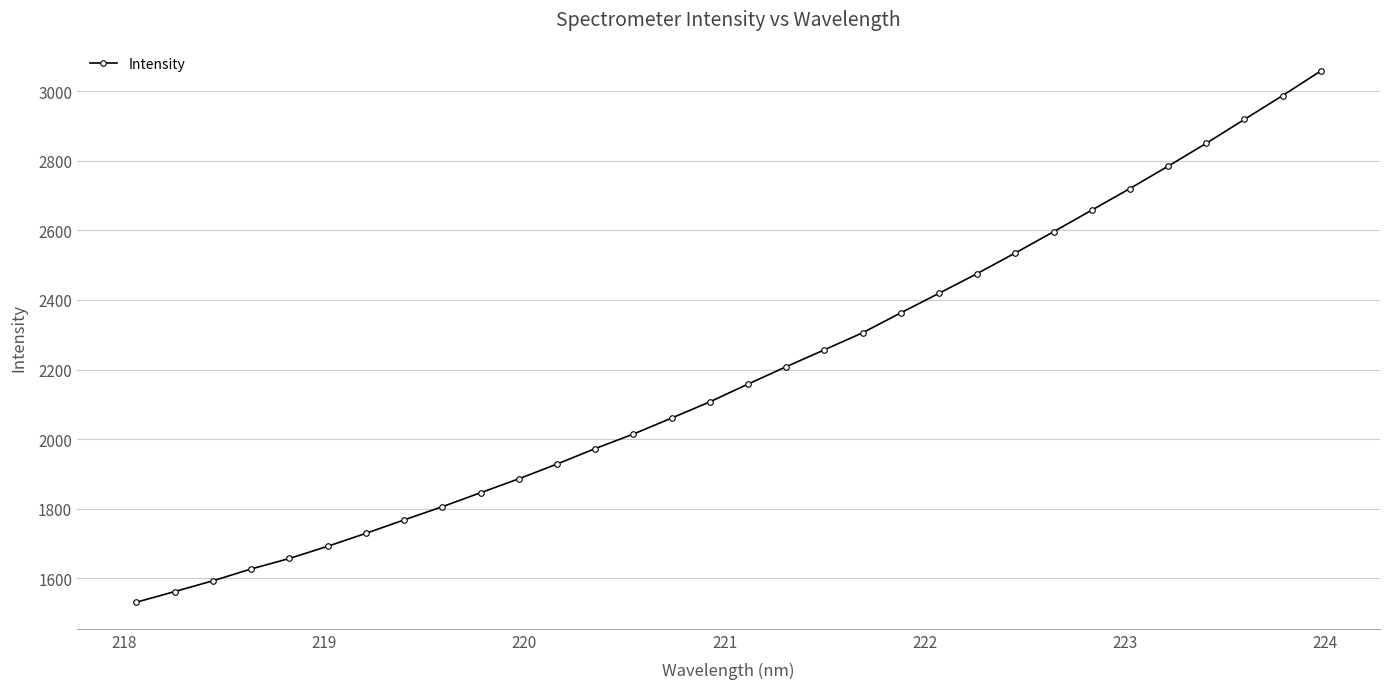

What is the value of the 11th point from the left?

1886.0